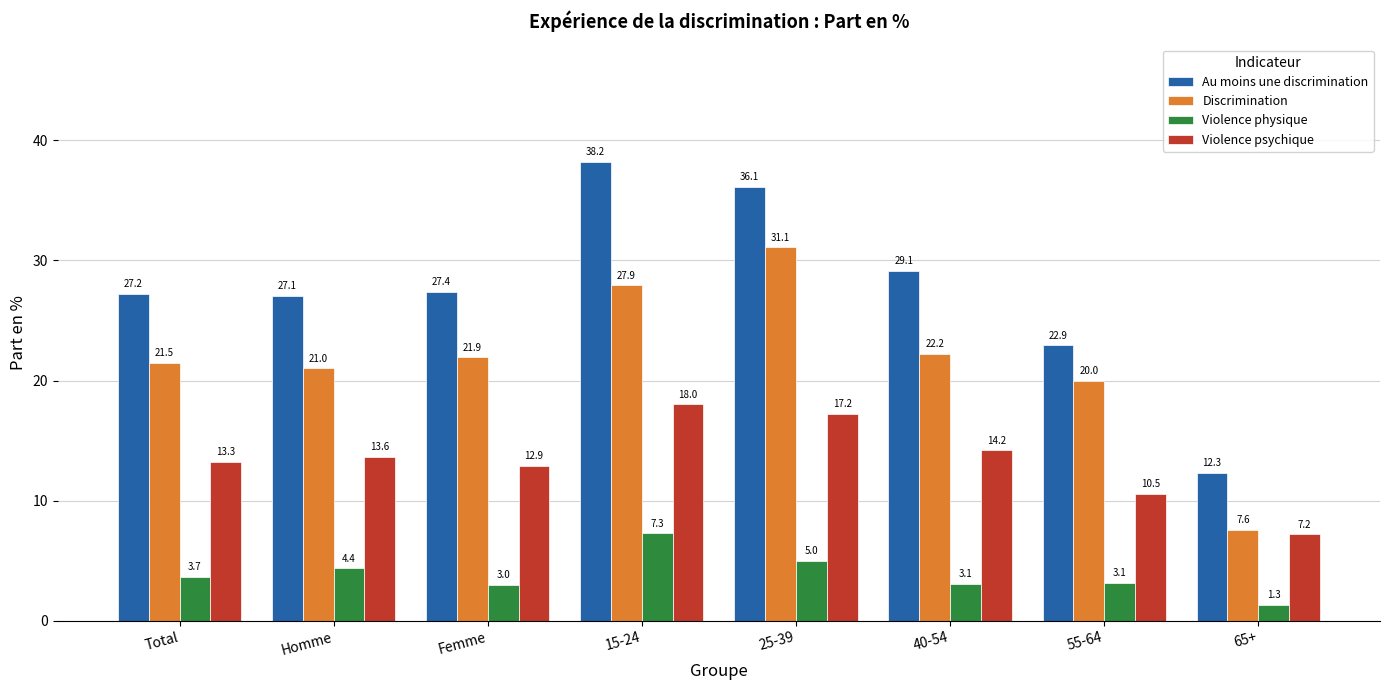

Which category has the lowest value across all series?

65+